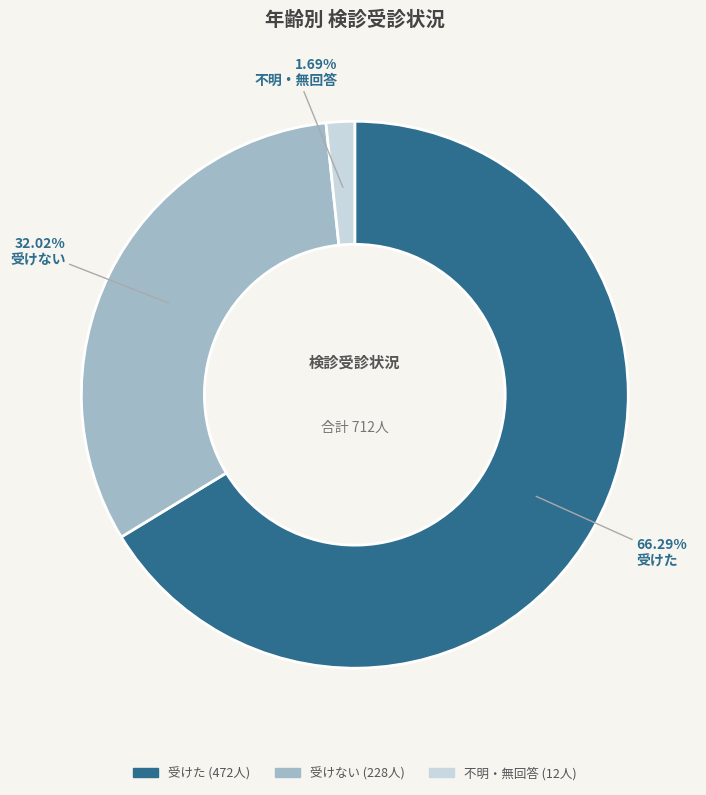

Is there a majority slice in this chart?

Yes